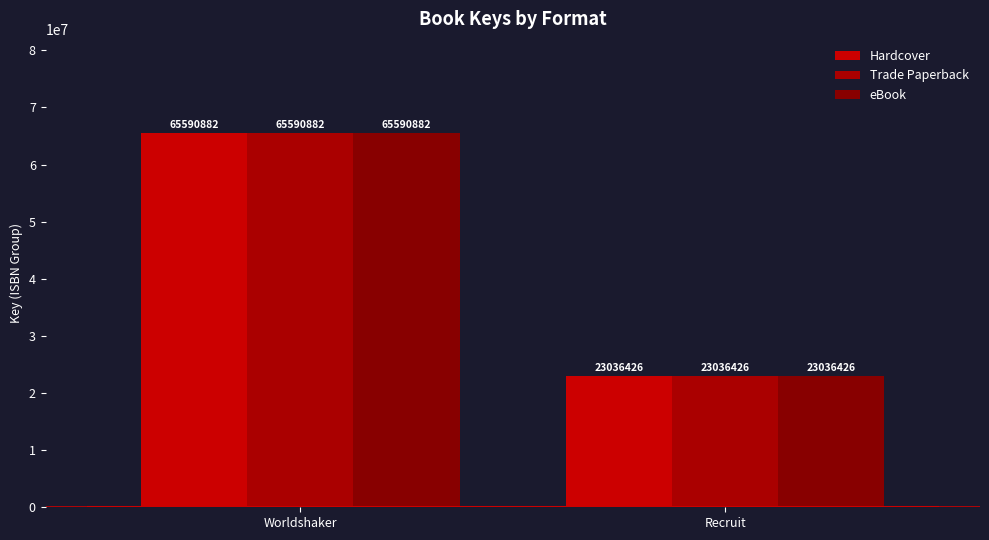

The Hardcover series shows 65590882 at Worldshaker. True or false?

True